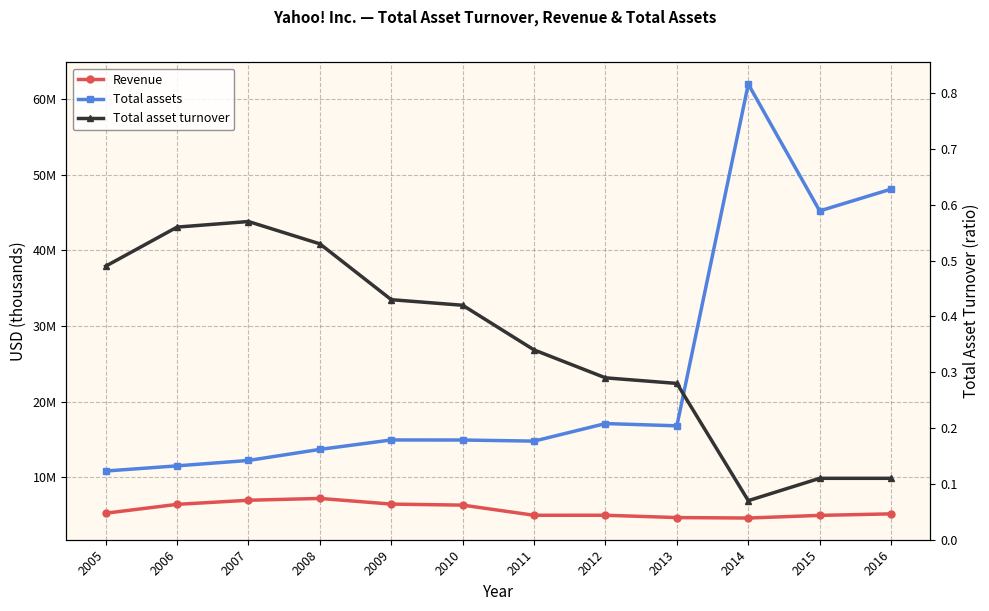

At which category does Total asset turnover reach its first local valley?

2014